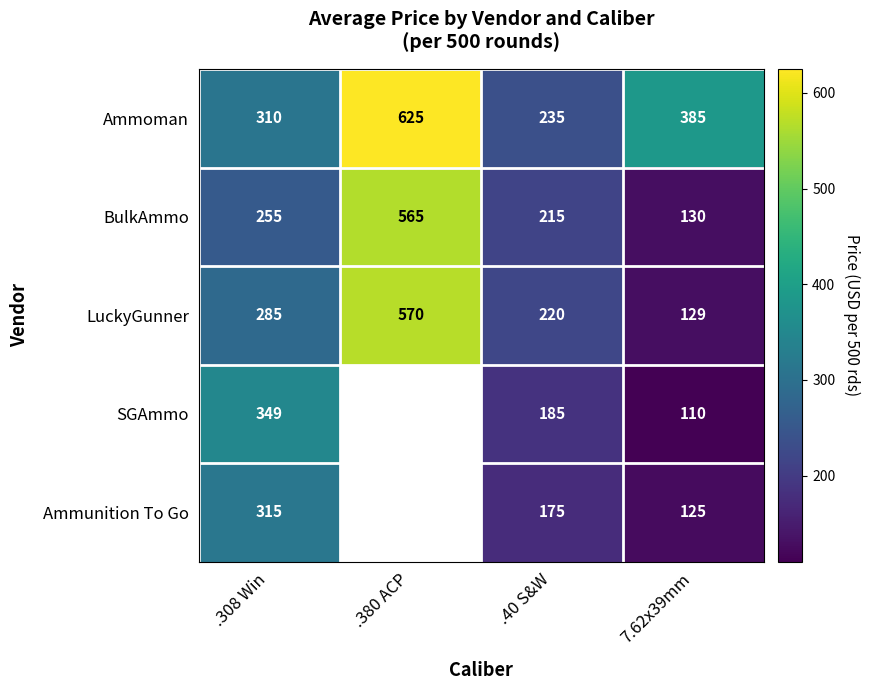

How many distinct data groups are displayed?

5